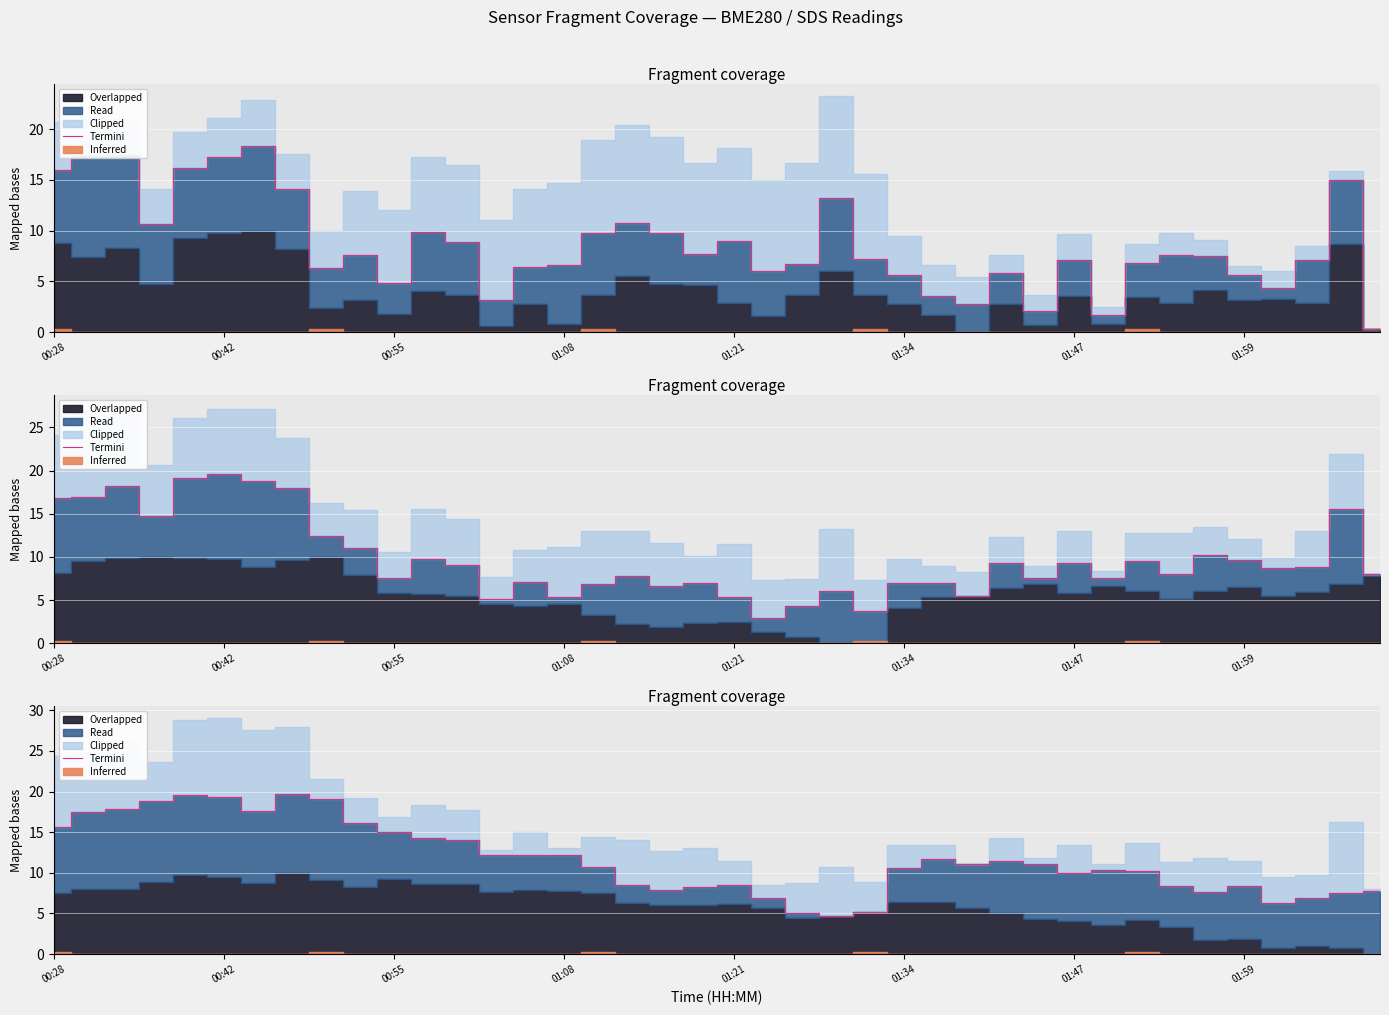

What is the sum of all values?

466.4